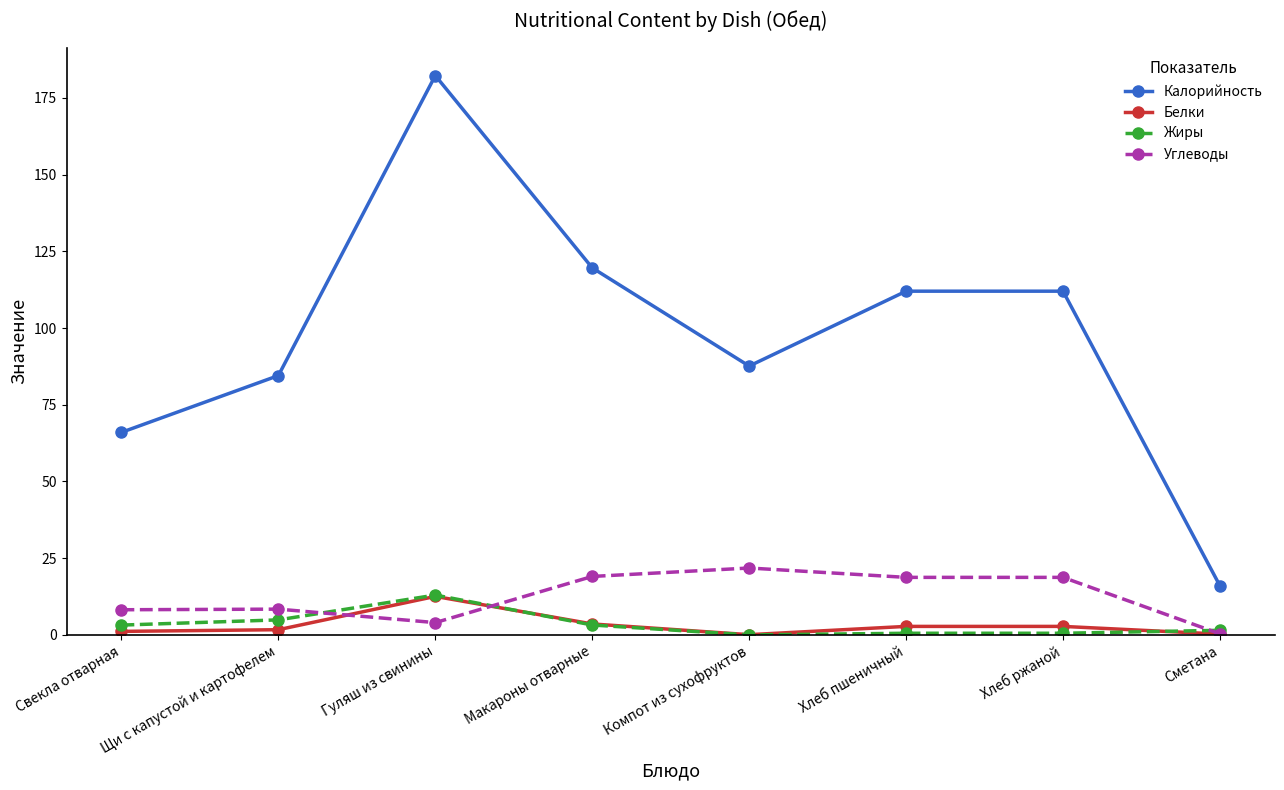

At which label does Белки reach its peak?

Гуляш из свинины